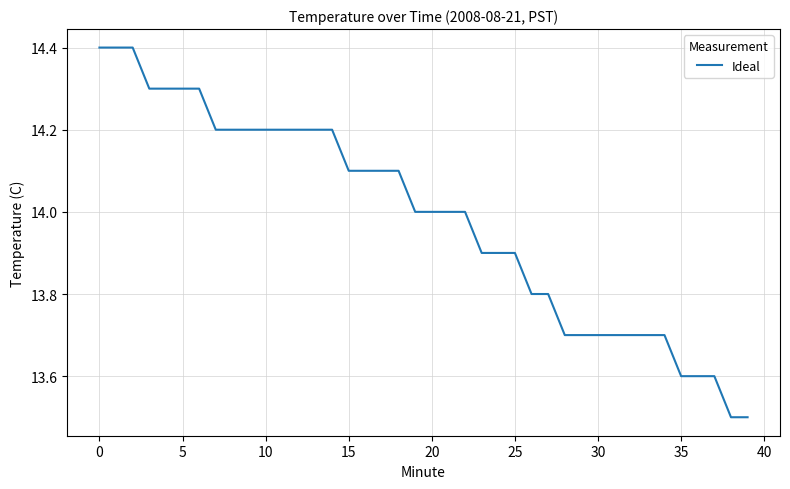

What is the maximum value shown in the chart?

14.4